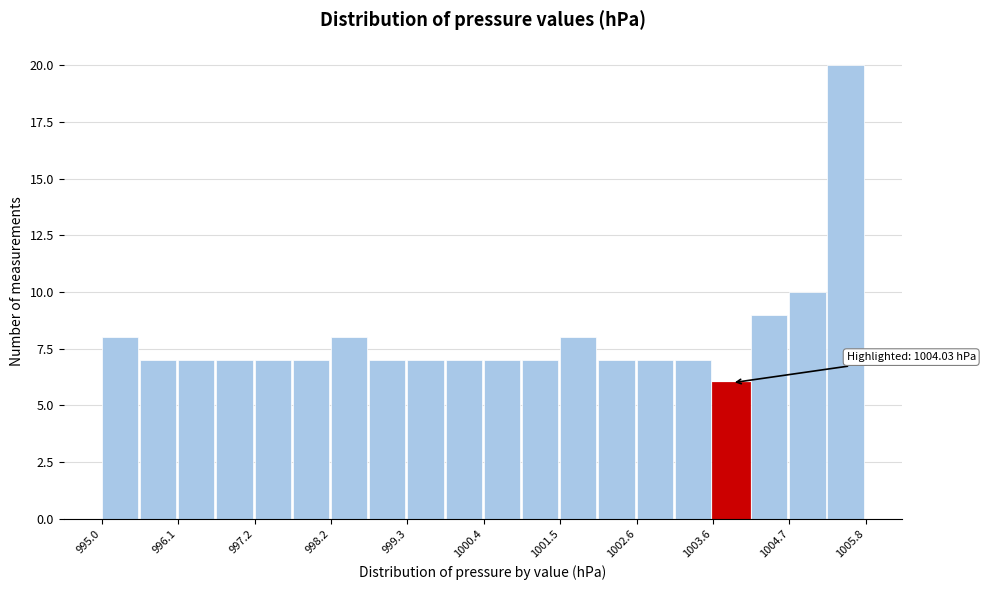

Around what value on the x-axis is the tallest bar? Give the approximate position of its centre, as read against the axis.

1005.4